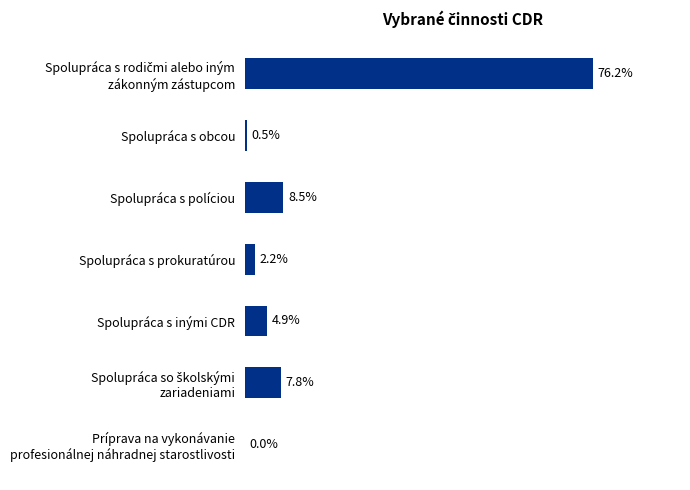

Are the bars horizontal?

Yes